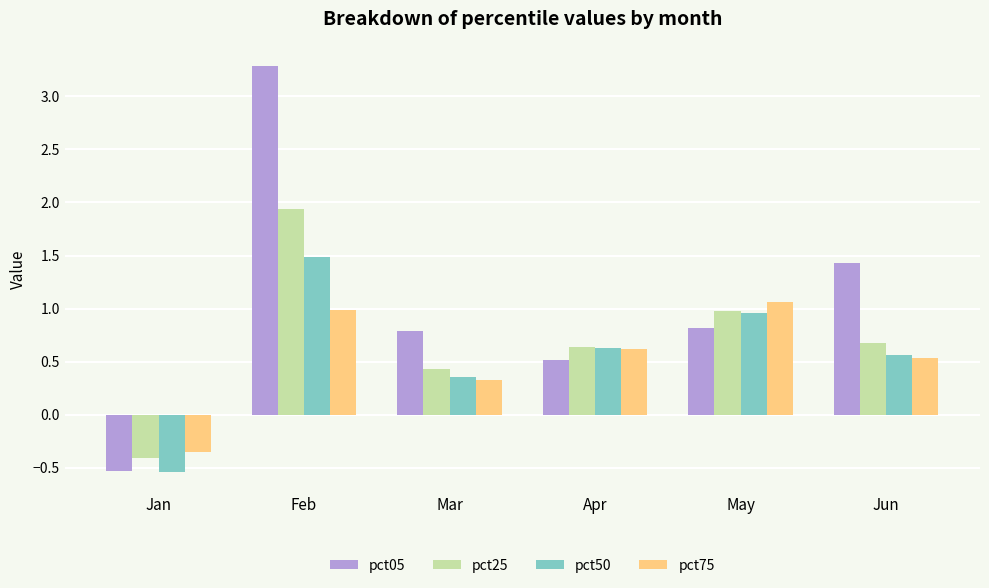

What is the approximate value of pct50 at May?

1.0